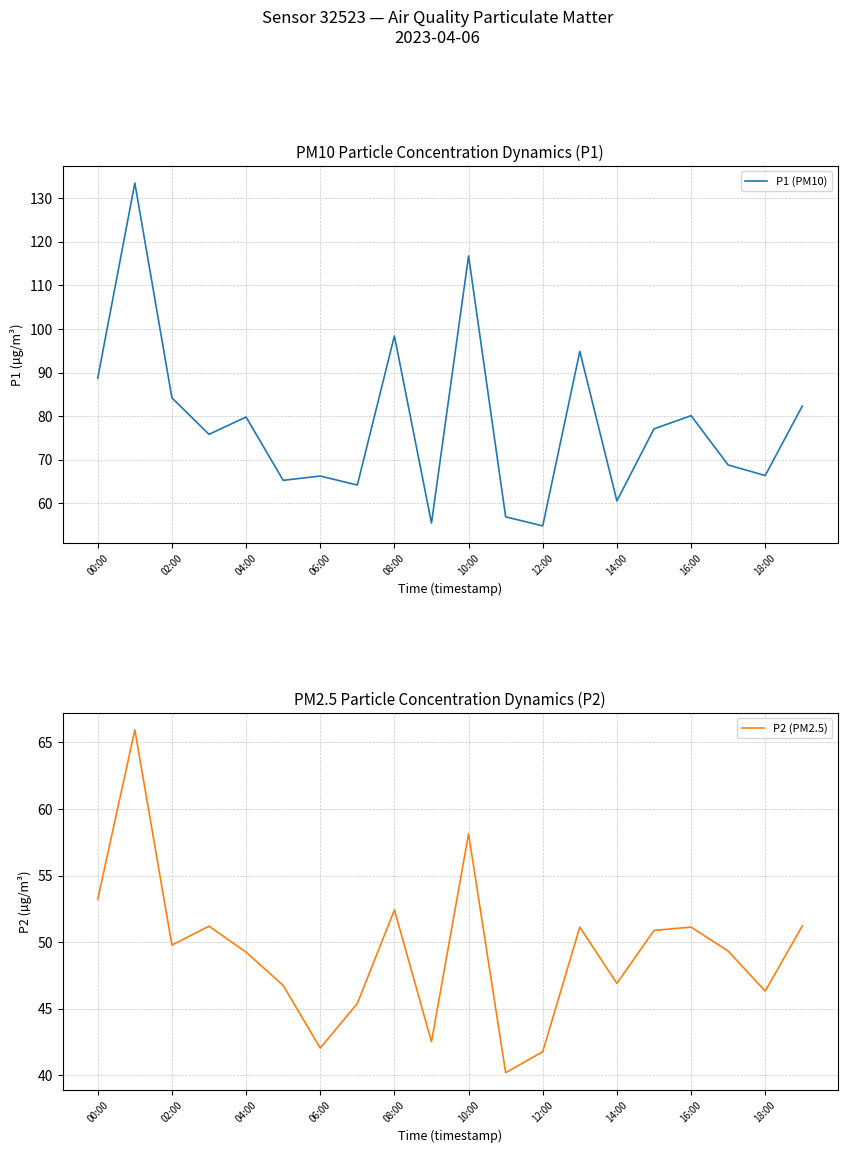

The value of P1 (PM10) at 06:00 is 21.5. True or false?

False